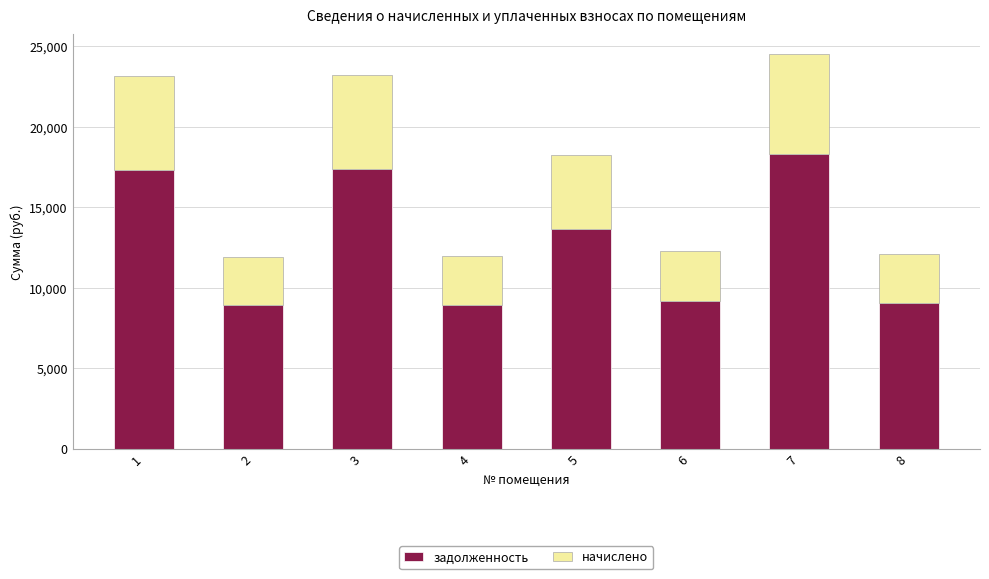

What is the total value across all series at 5?

18232.8